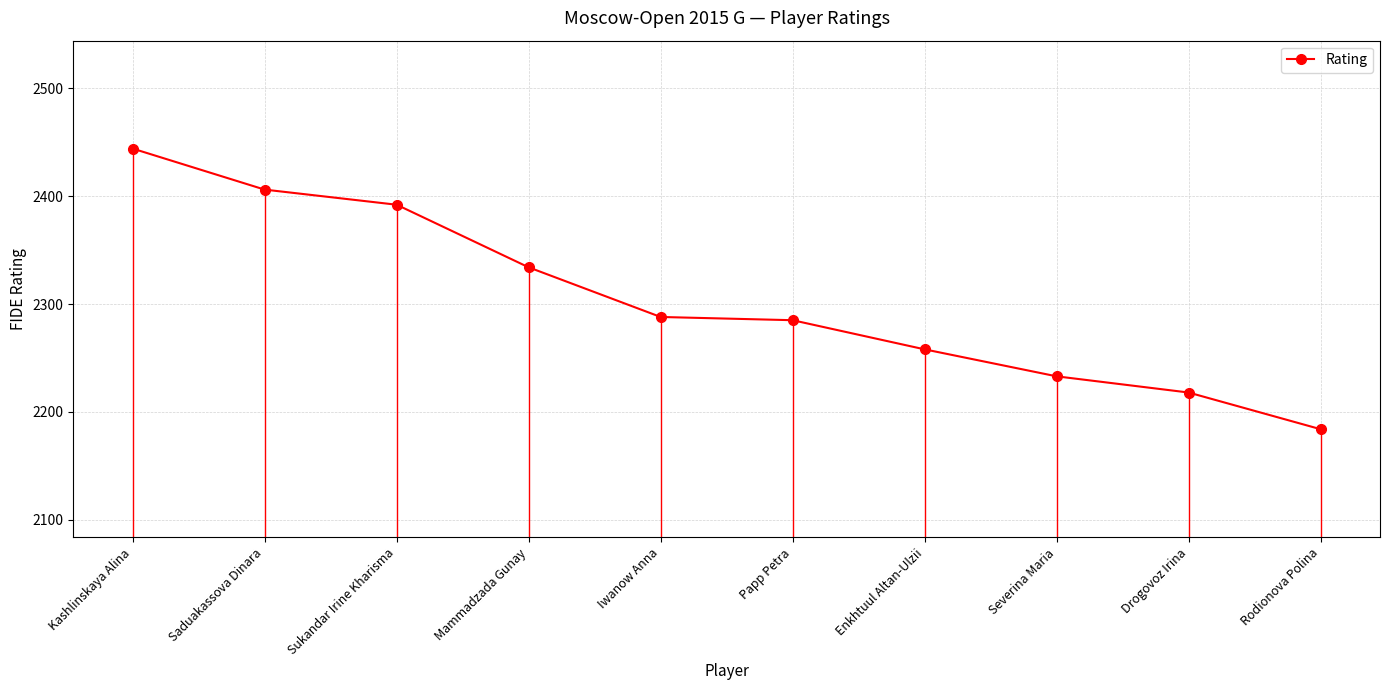

Is this an area chart (filled region under the line)?

No